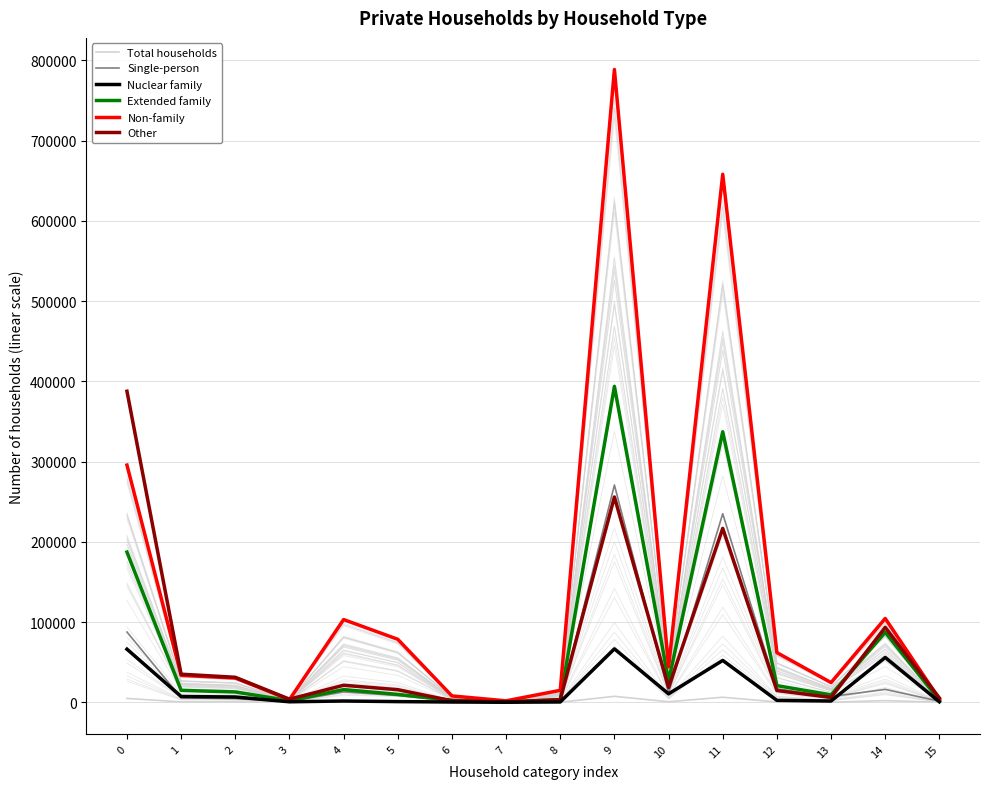

How many lines are shown in the chart?

6